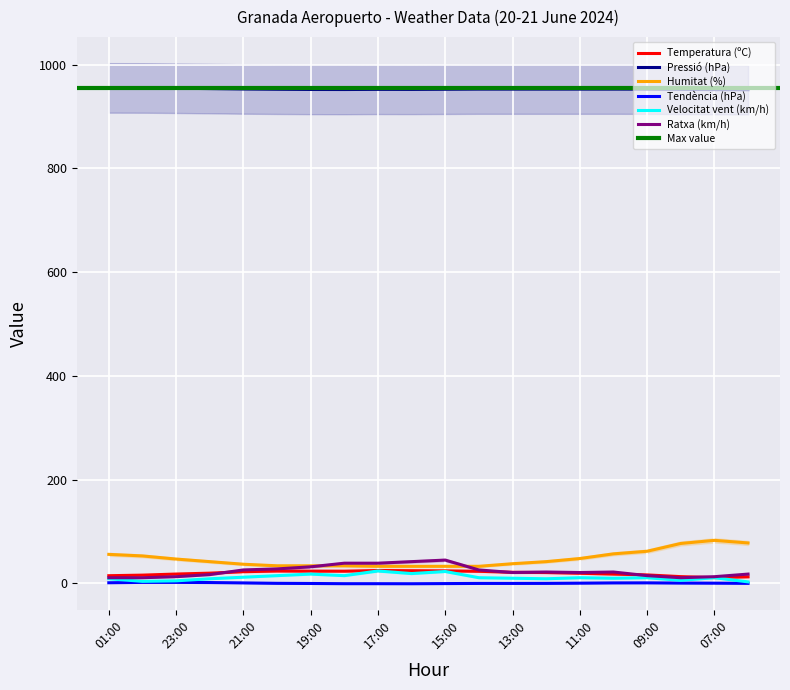

What position from the right is 11:00?

6